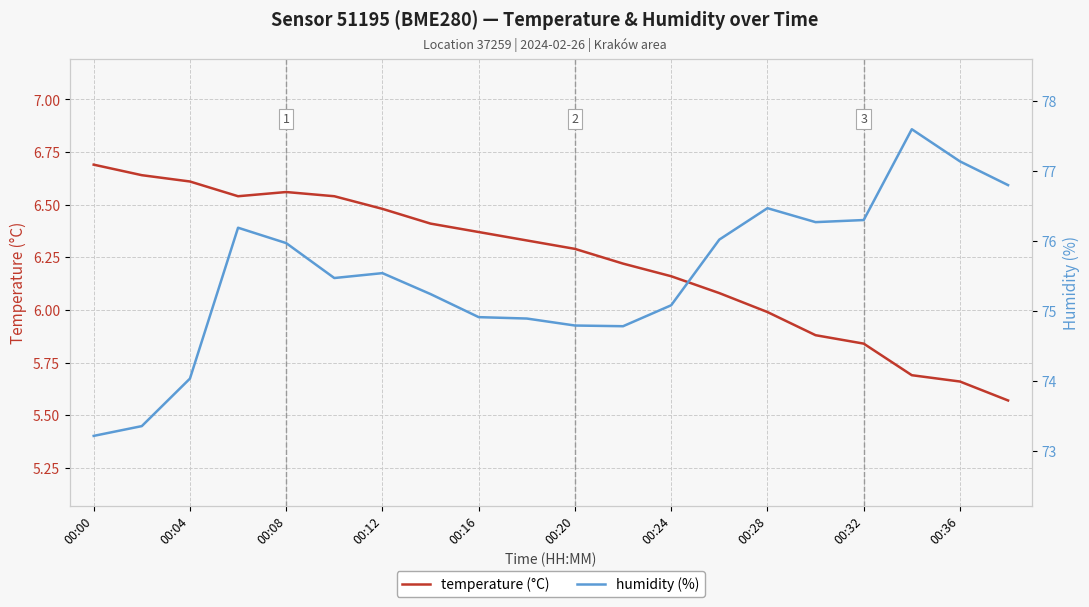

What is the value of the humidity (%) point at the 20th from the left?

76.8